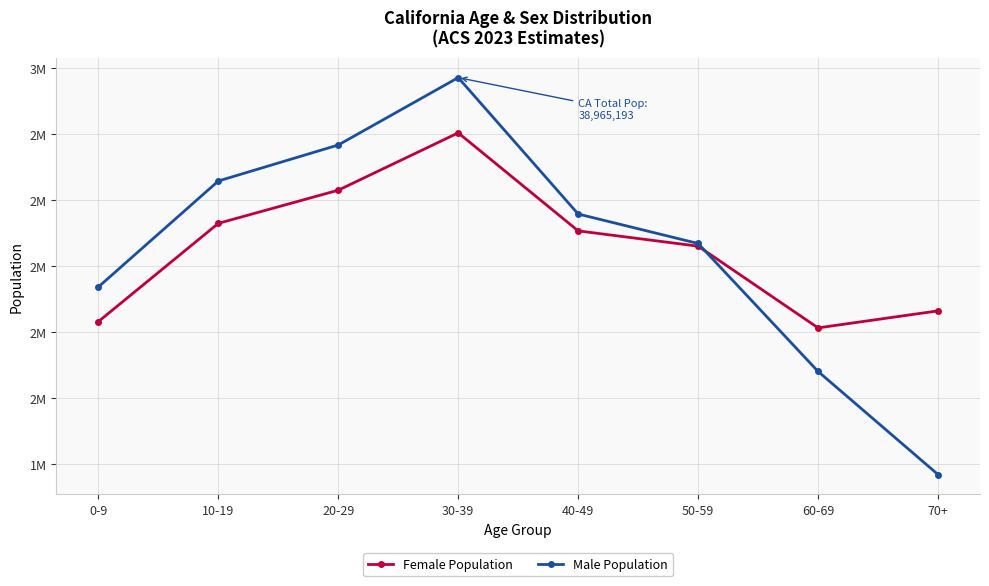

What is the label of the 5th point from the right?

30-39